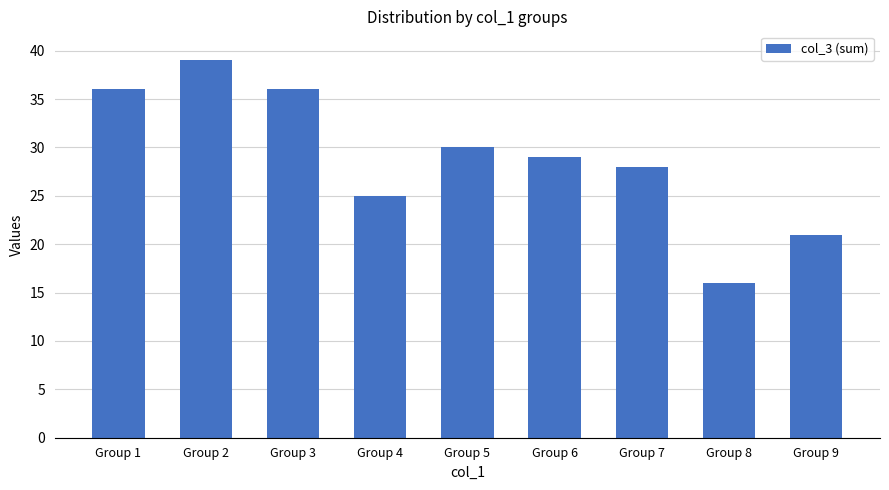

The value at Group 3 is 36. True or false?

True